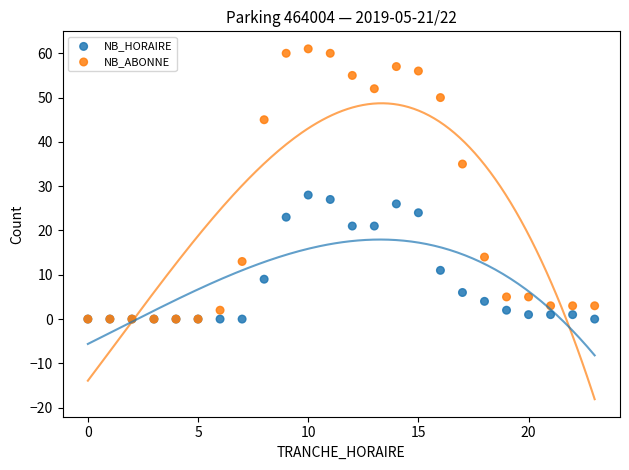

In the NB_ABONNE series, what Y value is closest to 30?

35